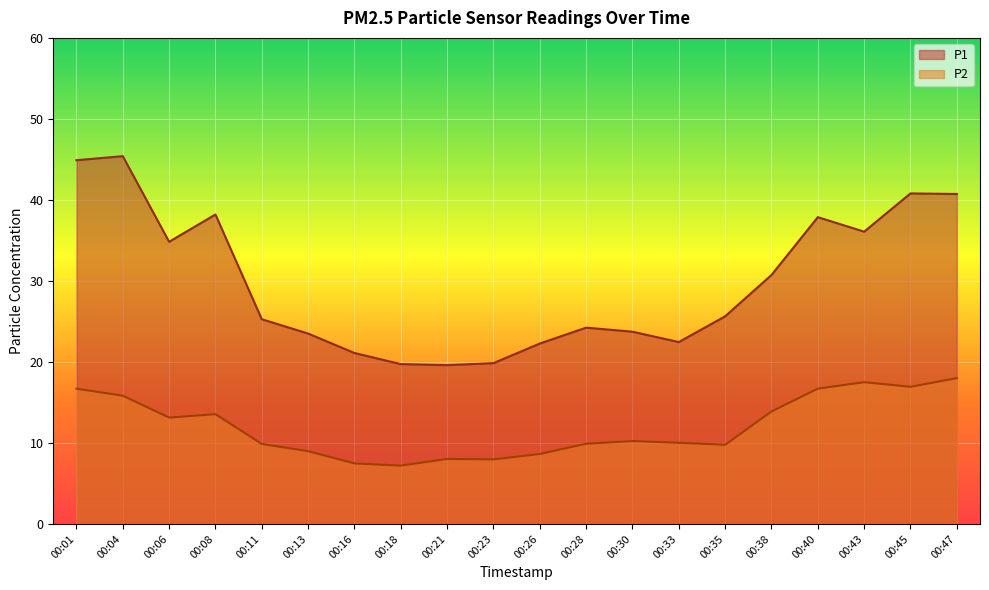

Where does the P1 series first go above 25?

00:01